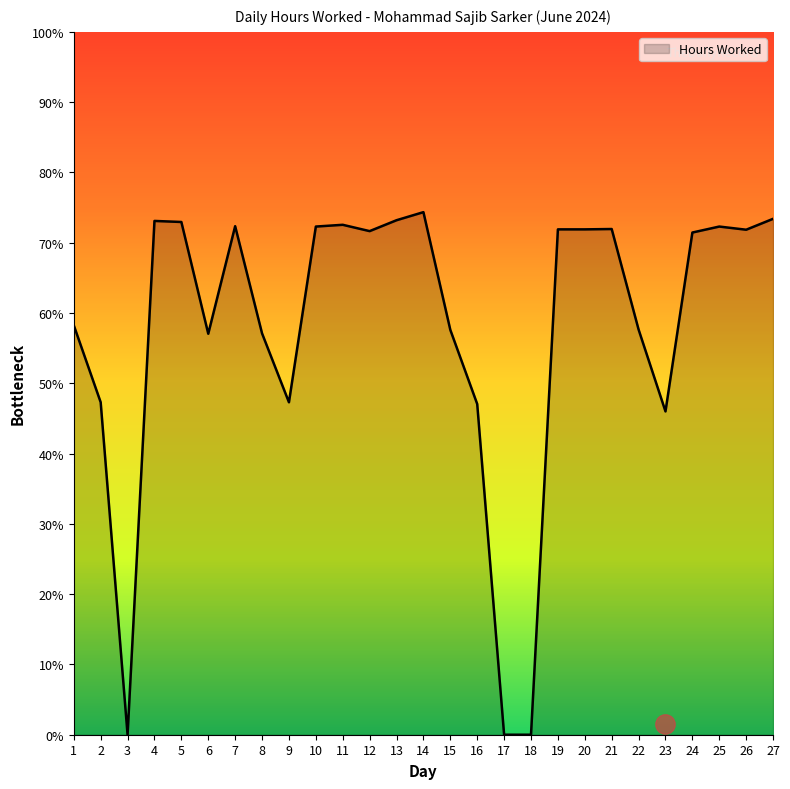

Does the chart have visible grid lines?

No